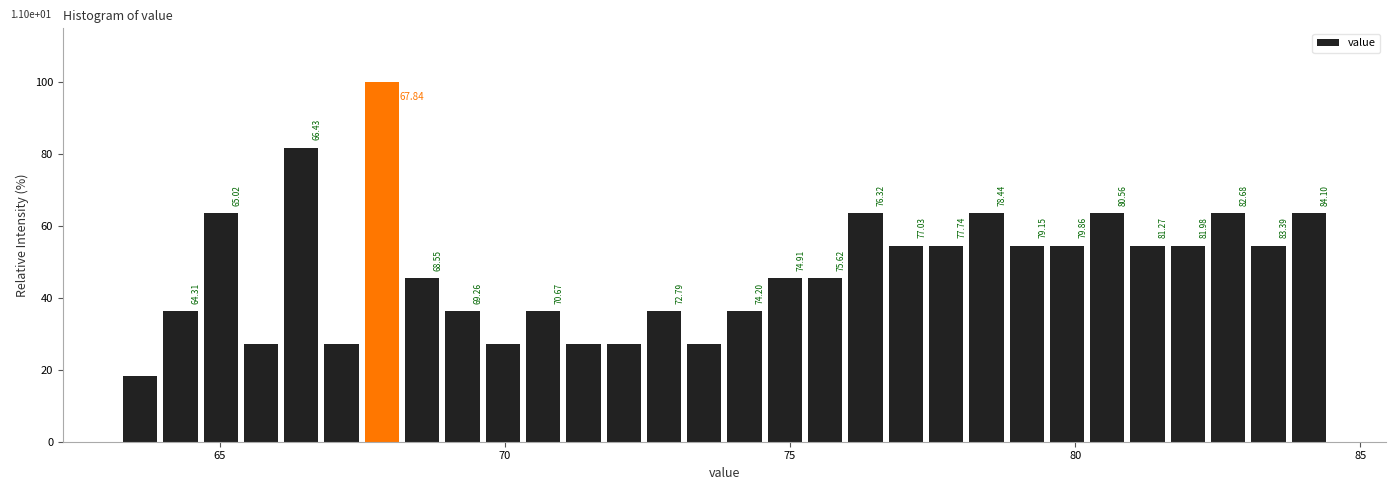

Read against the x-axis, roughly where is the centre of the tallest bar?

68.0